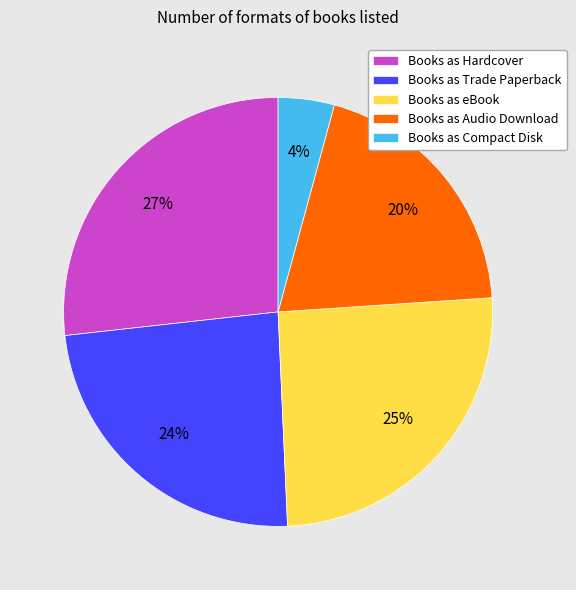

To the nearest percent, what percentage of the pie is Books as Trade Paperback?

24%